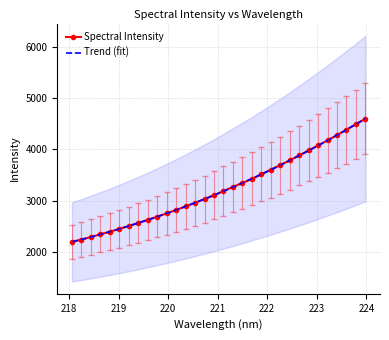

What is the highest value of the Spectral Intensity series?

4597.0